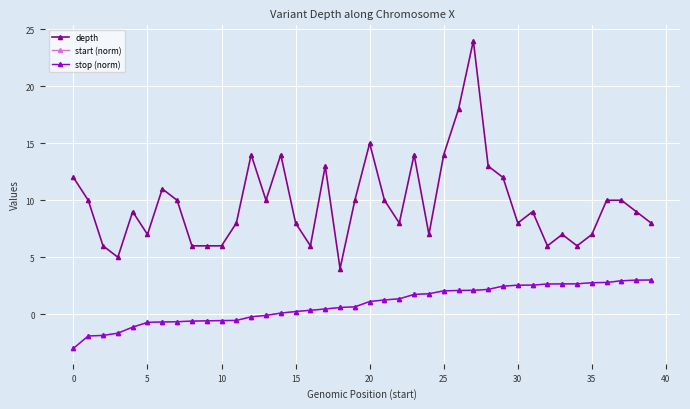

Which series has the largest range (max minus min)?

depth